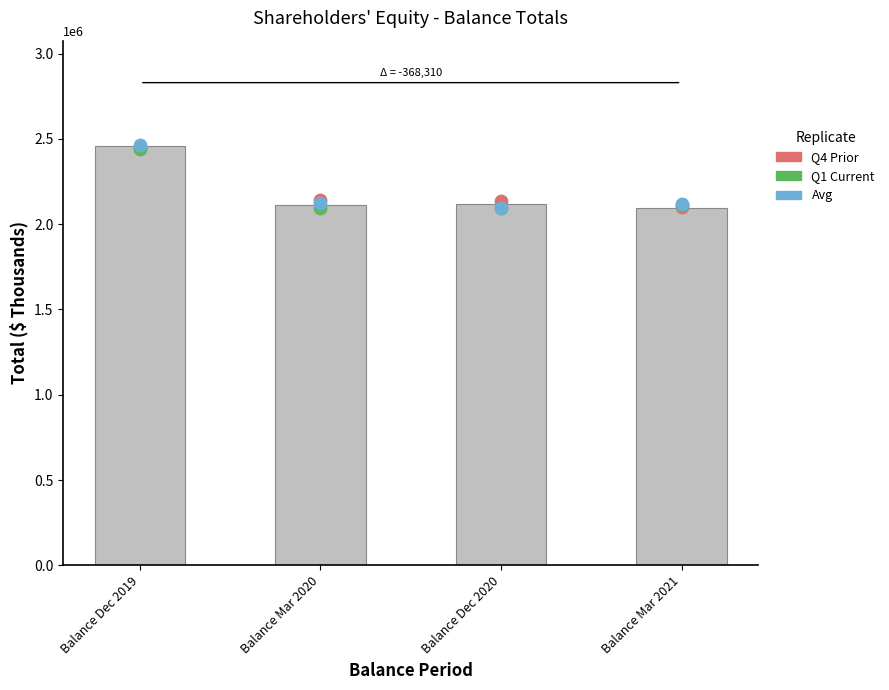

Which series contains the highest Y value?

Avg